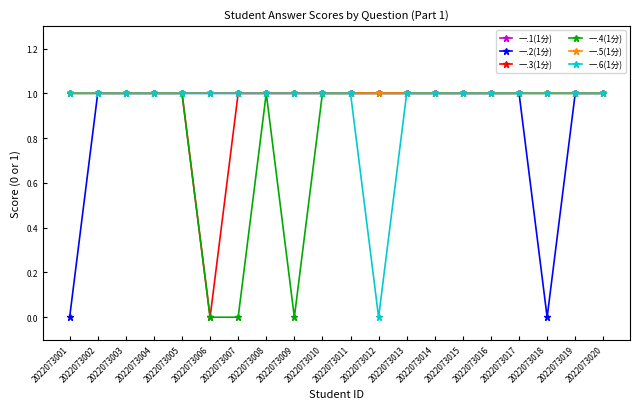

What is the approximate value of 一.6(1分) at 2022073003?

1